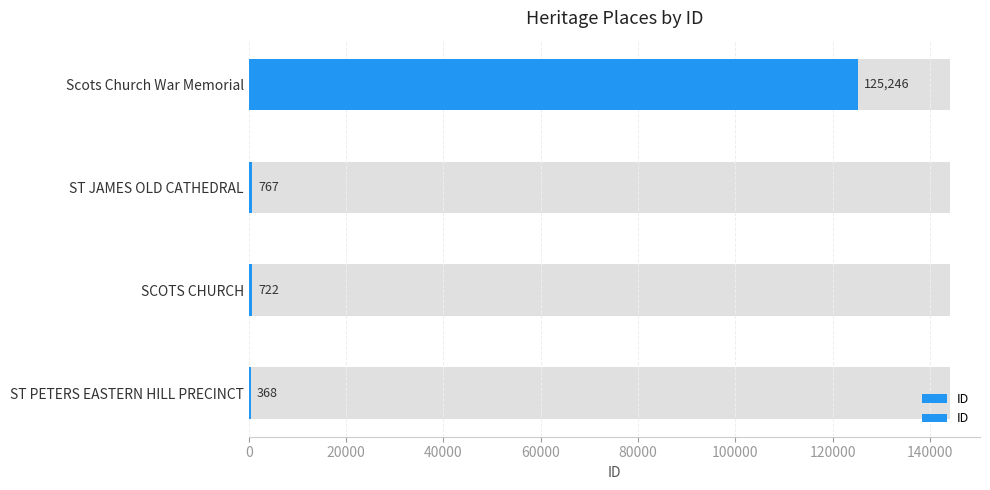

What is the sum of all values?

127103